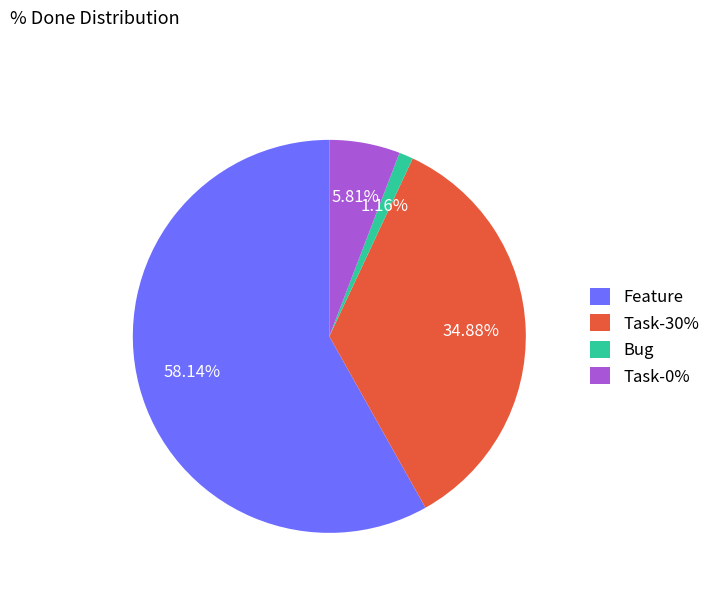

How many segments does this pie chart have?

4